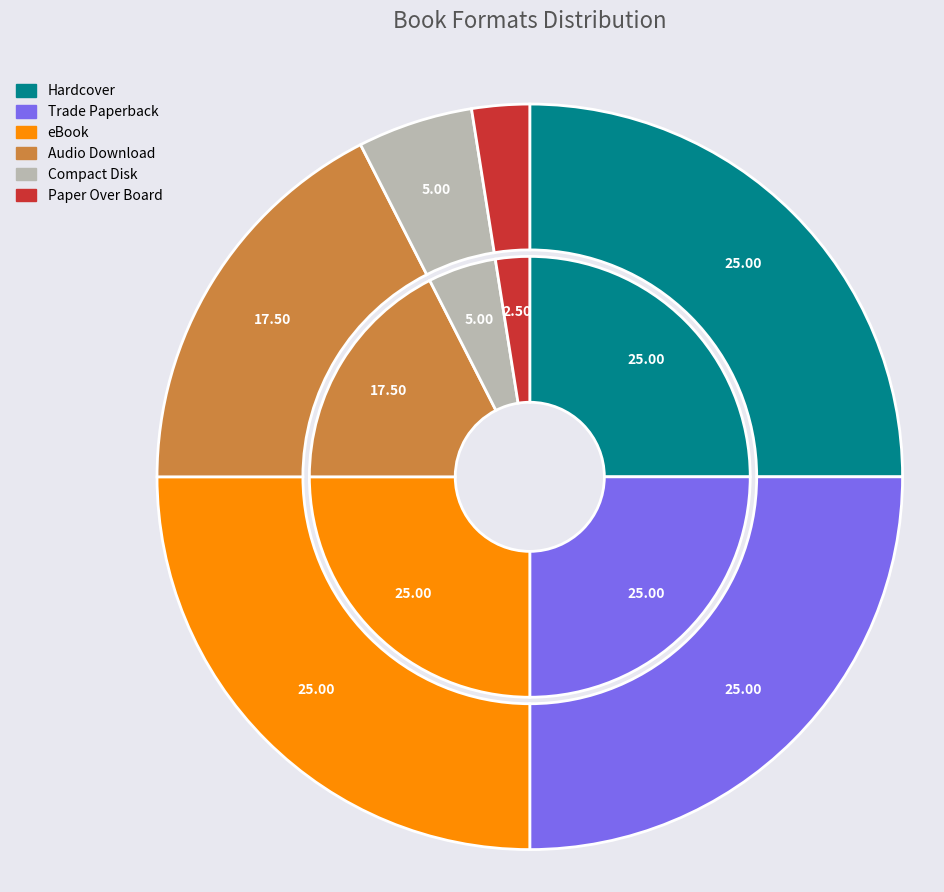

The Hardcover slice represents 25% of the pie. True or false?

True